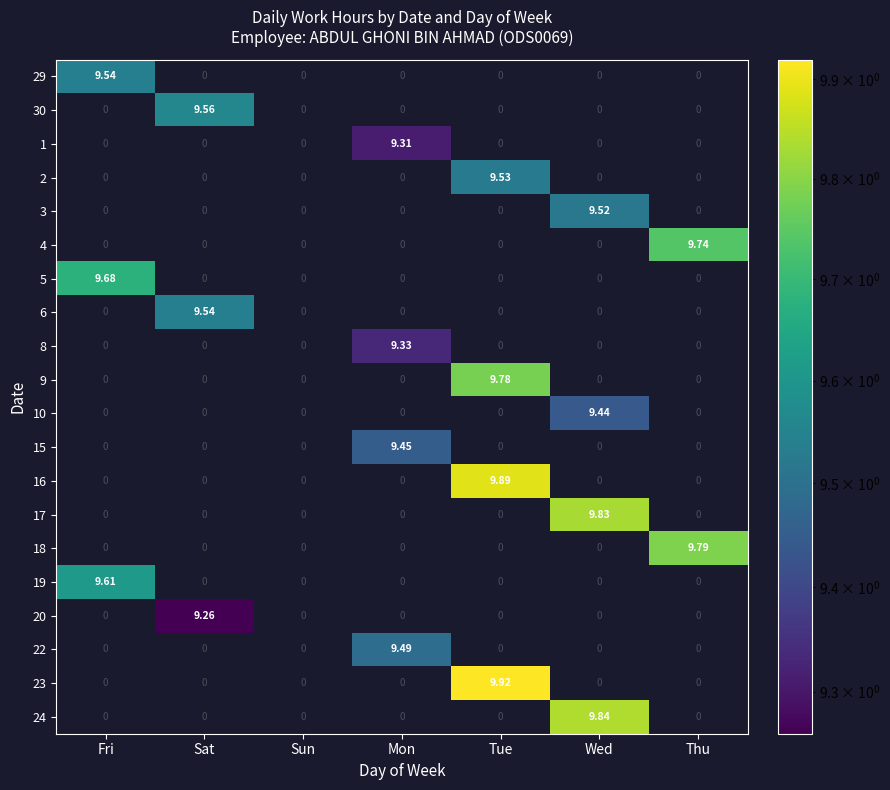

At which label does 30 reach its peak?

Sat